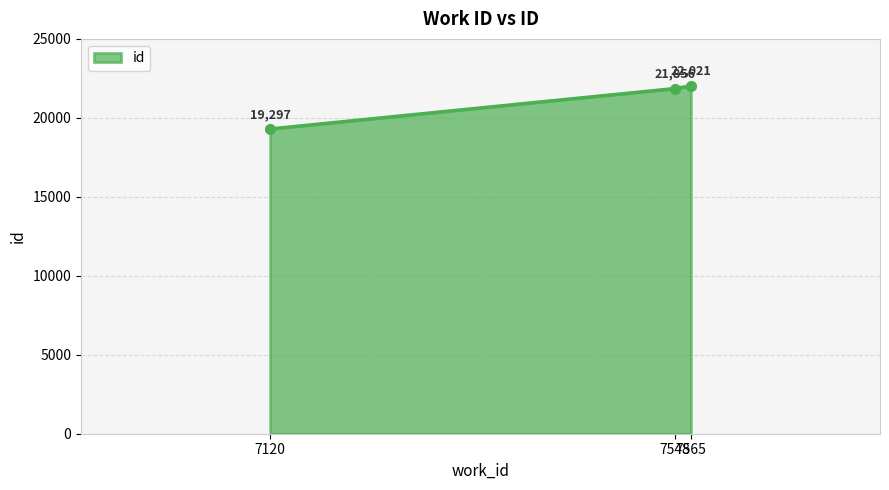

The value at 7565 is 38607. True or false?

False